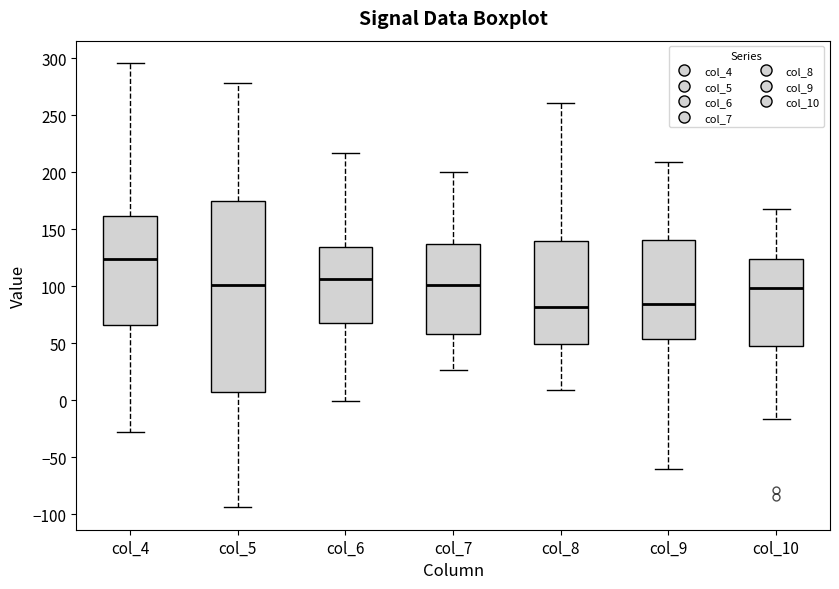

Which box has the highest median line?

col_4